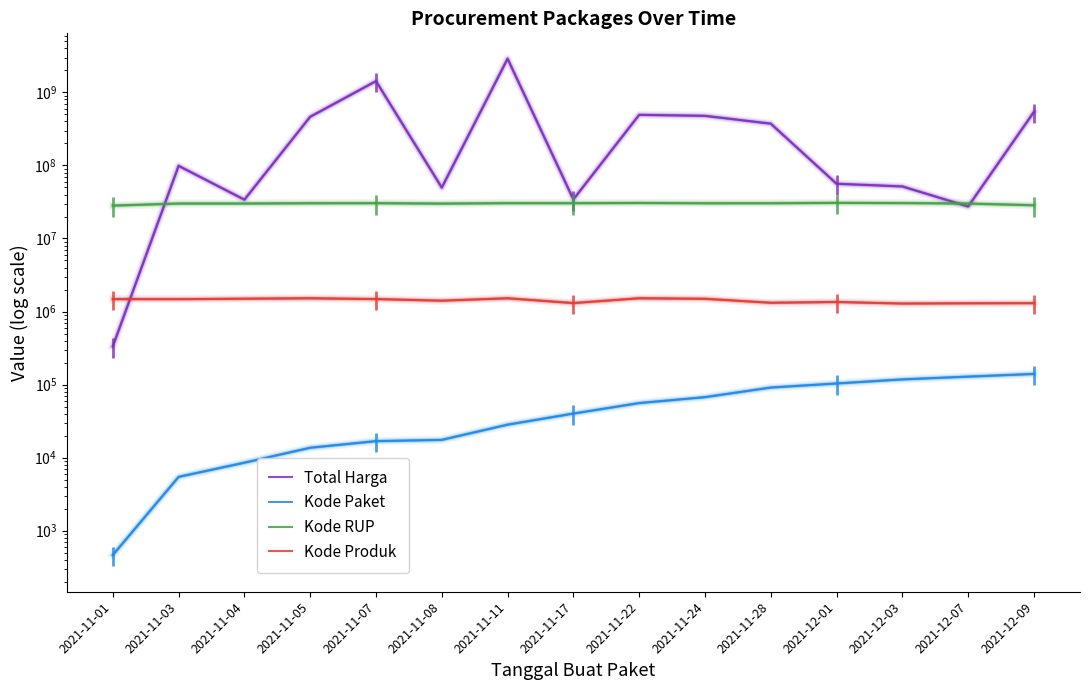

What is the minimum value shown in the chart?

464